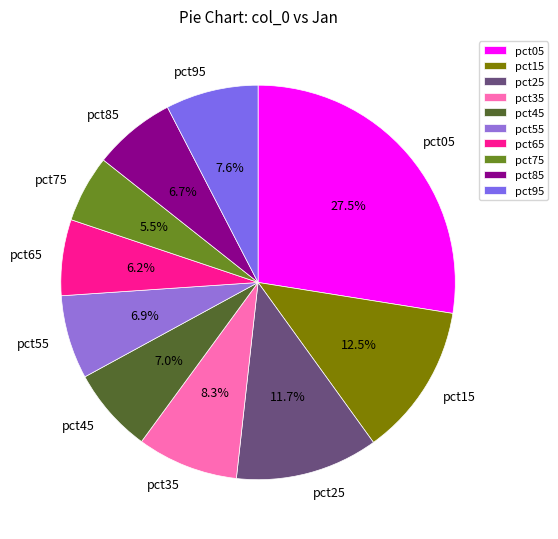

Is it true that pct35 is 8% of the pie?

True